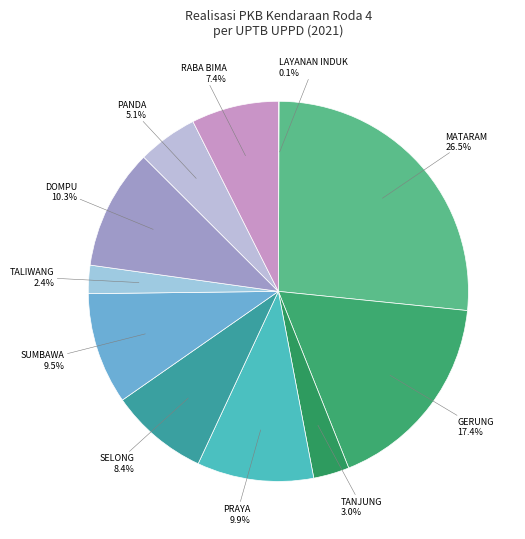

Is there any slice that represents more than half of the pie?

No